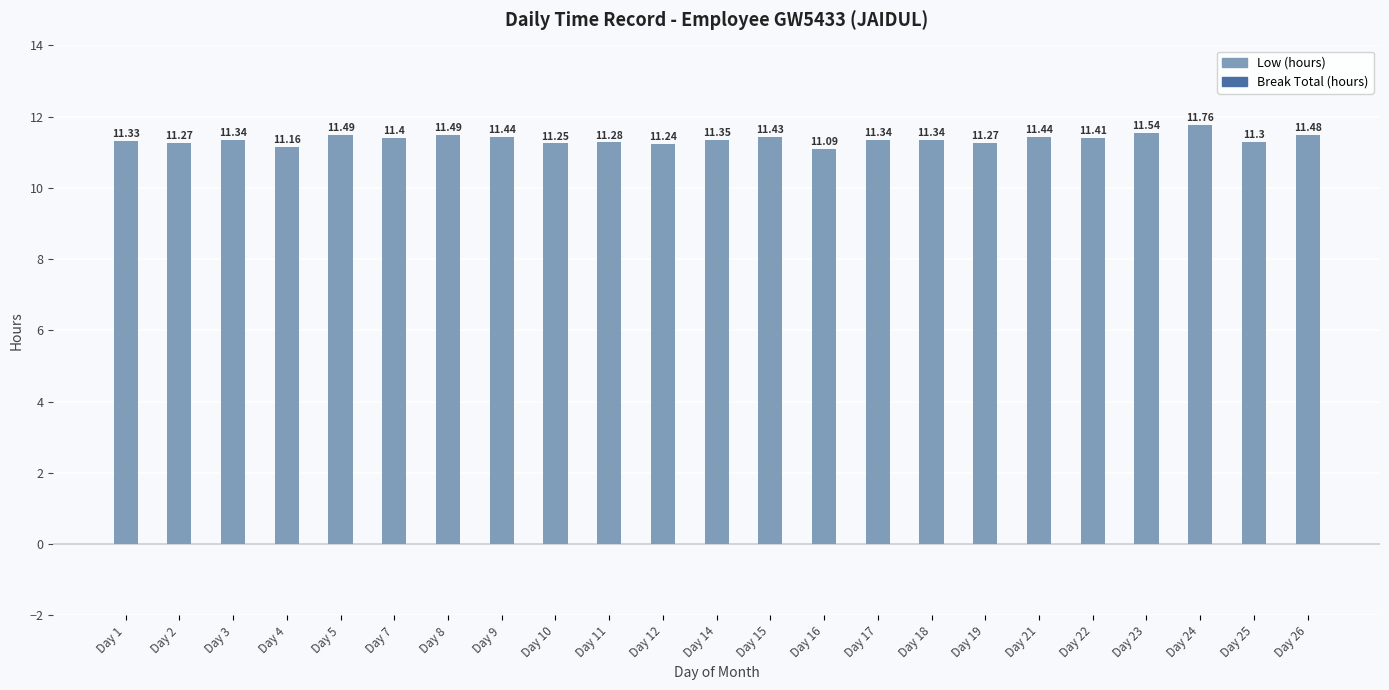

What is the difference between the second highest and second lowest values?

0.4